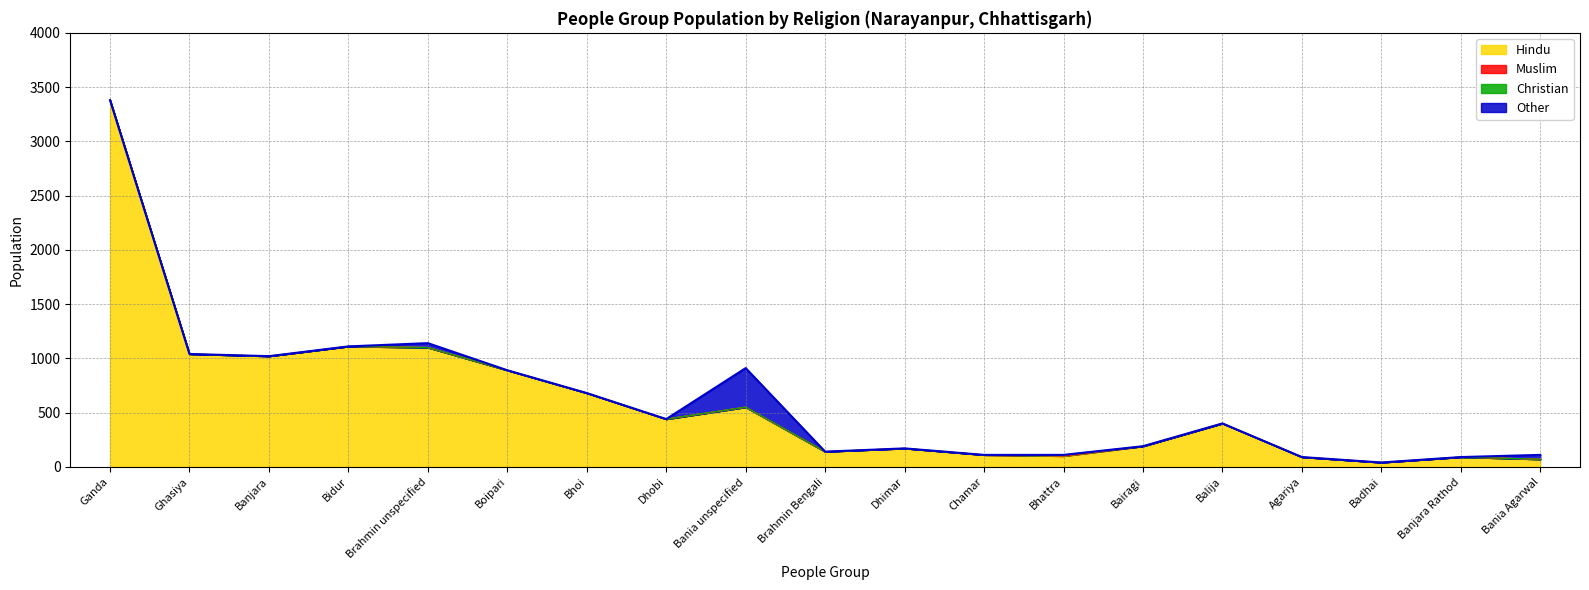

What is the difference between the maximum and minimum values in the Christian series?

10